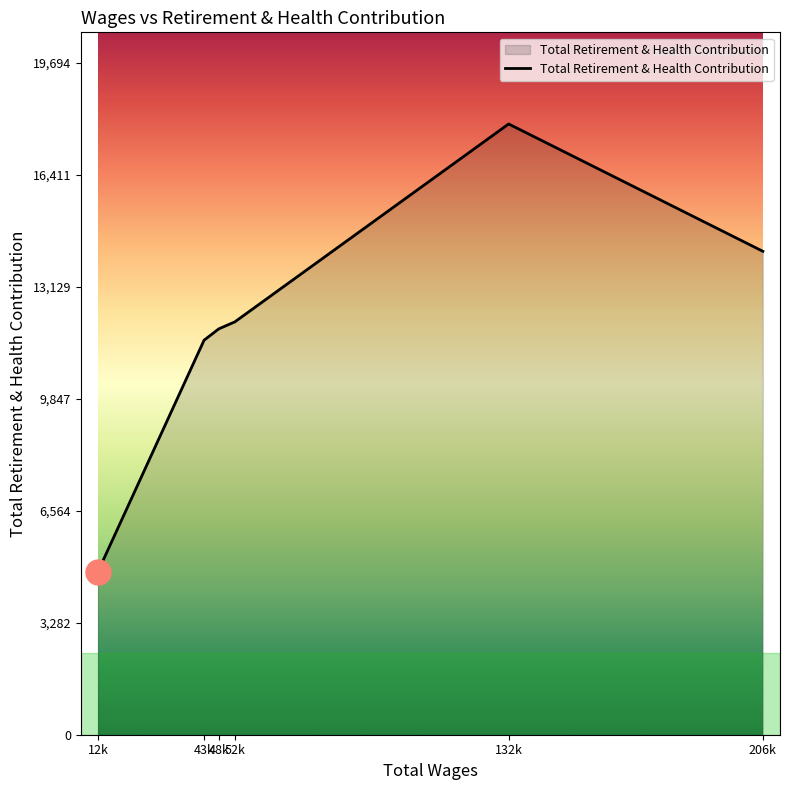

Does the chart have visible grid lines?

No